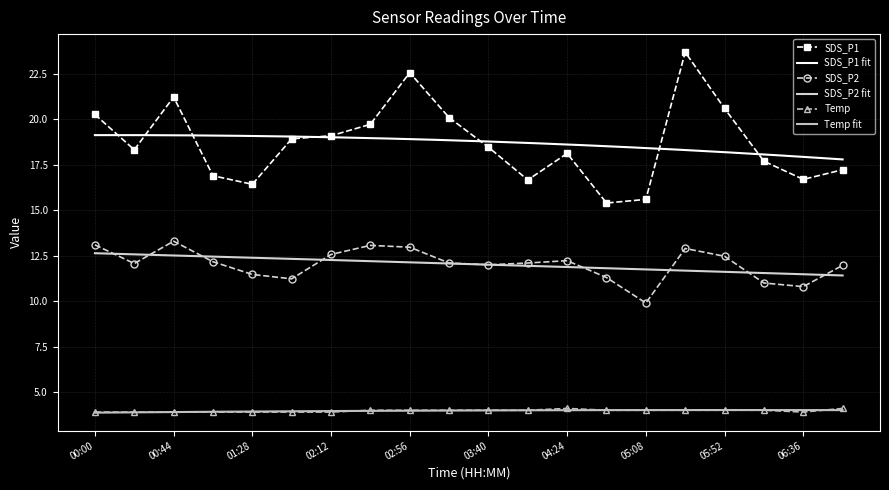

At which label is SDS_P2 closest to 11?

06:14